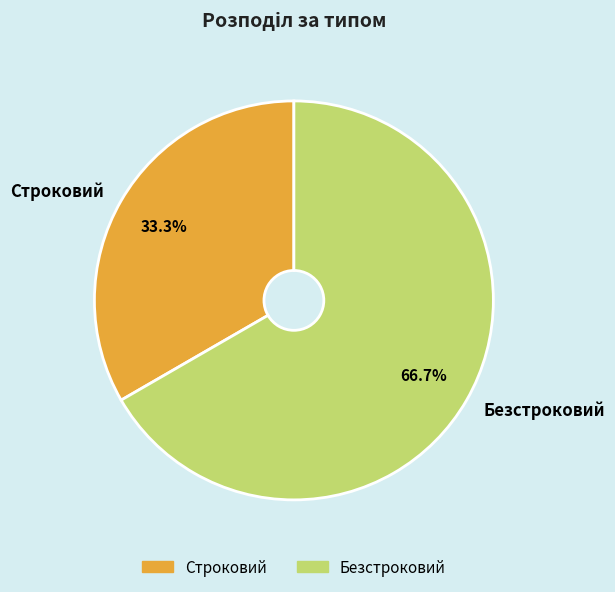

How many slices are in this pie chart?

2